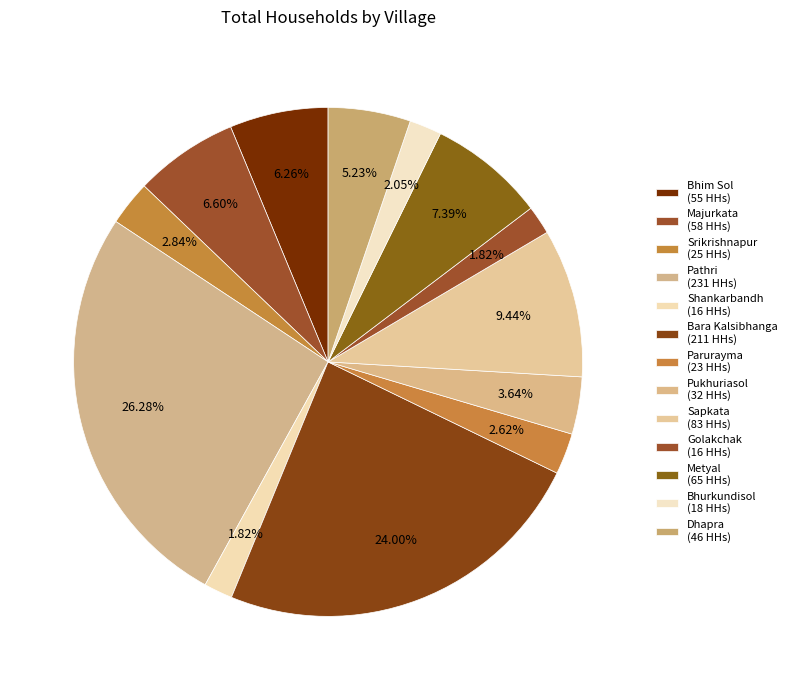

To the nearest percent, what is the difference between the Pukhuriasol and Dhapra slice percentages?

2%